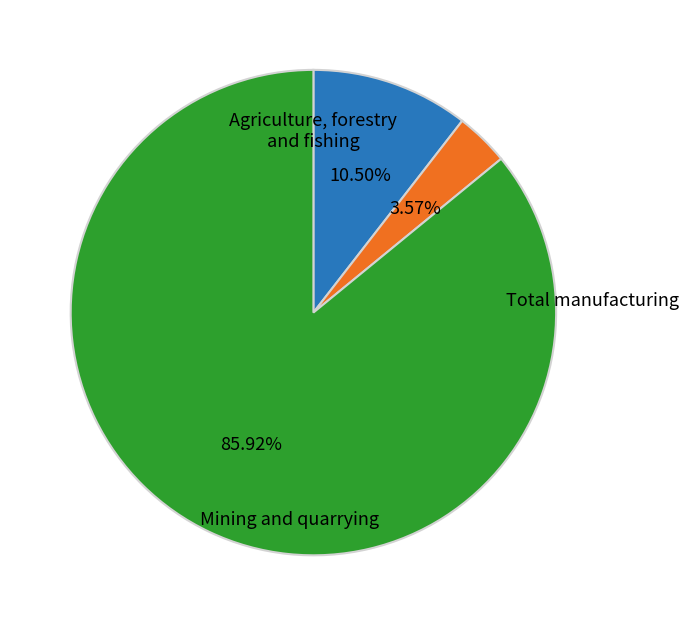

Does any single category account for the majority?

Yes